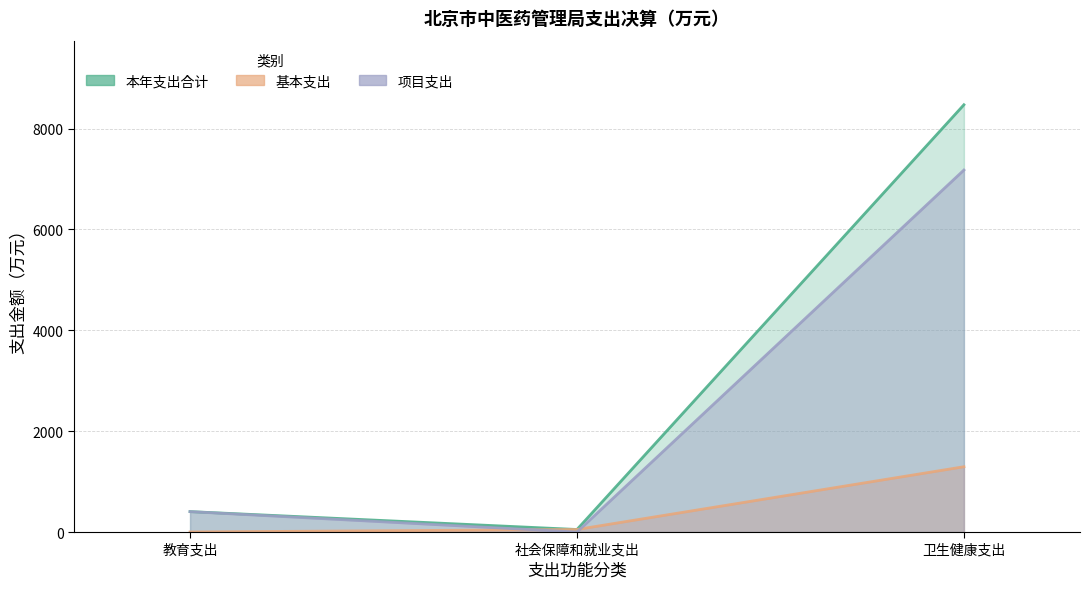

What is the label of the 1st point from the left?

教育支出